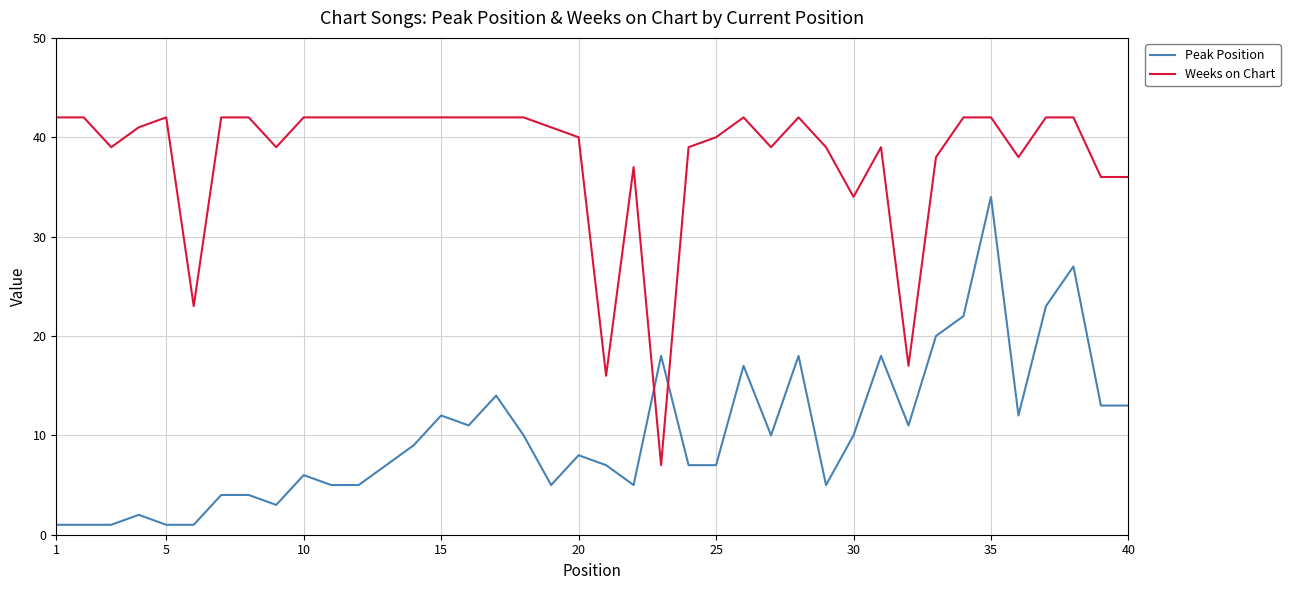

Reading left to right, extract all data points from this chart.

Peak Position: 1	1	1	2	1	1	4	4	3	6	5	5	7	9	12	11	14	10	5	8	7	5	18	7	7	17	10	18	5	10	18	11	20	22	34	12	23	27	13	13
Weeks on Chart: 42	42	39	41	42	23	42	42	39	42	42	42	42	42	42	42	42	42	41	40	16	37	7	39	40	42	39	42	39	34	39	17	38	42	42	38	42	42	36	36